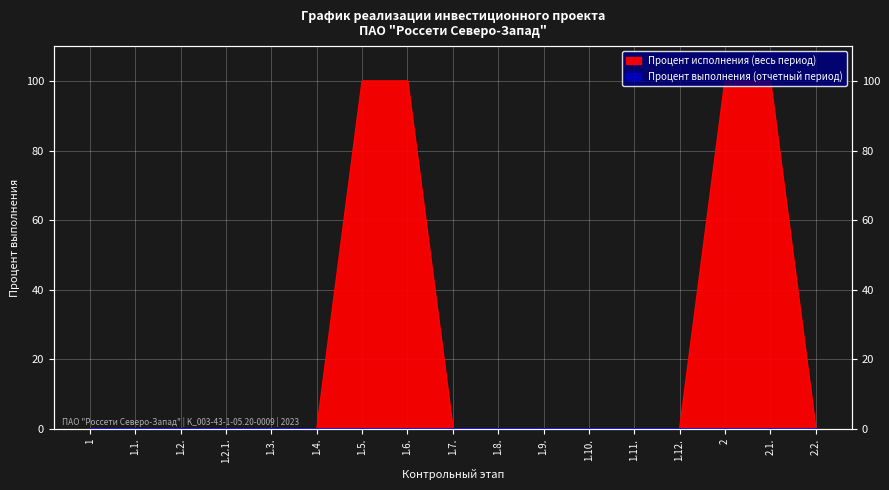

True or false: the data has more than 2 interior local peaks.

False